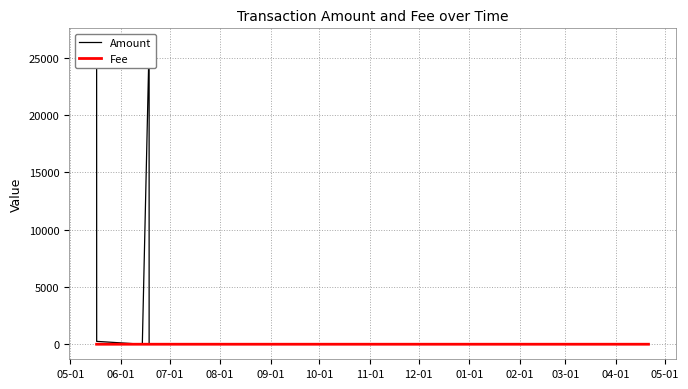

At which label does Fee reach its minimum?

05-01